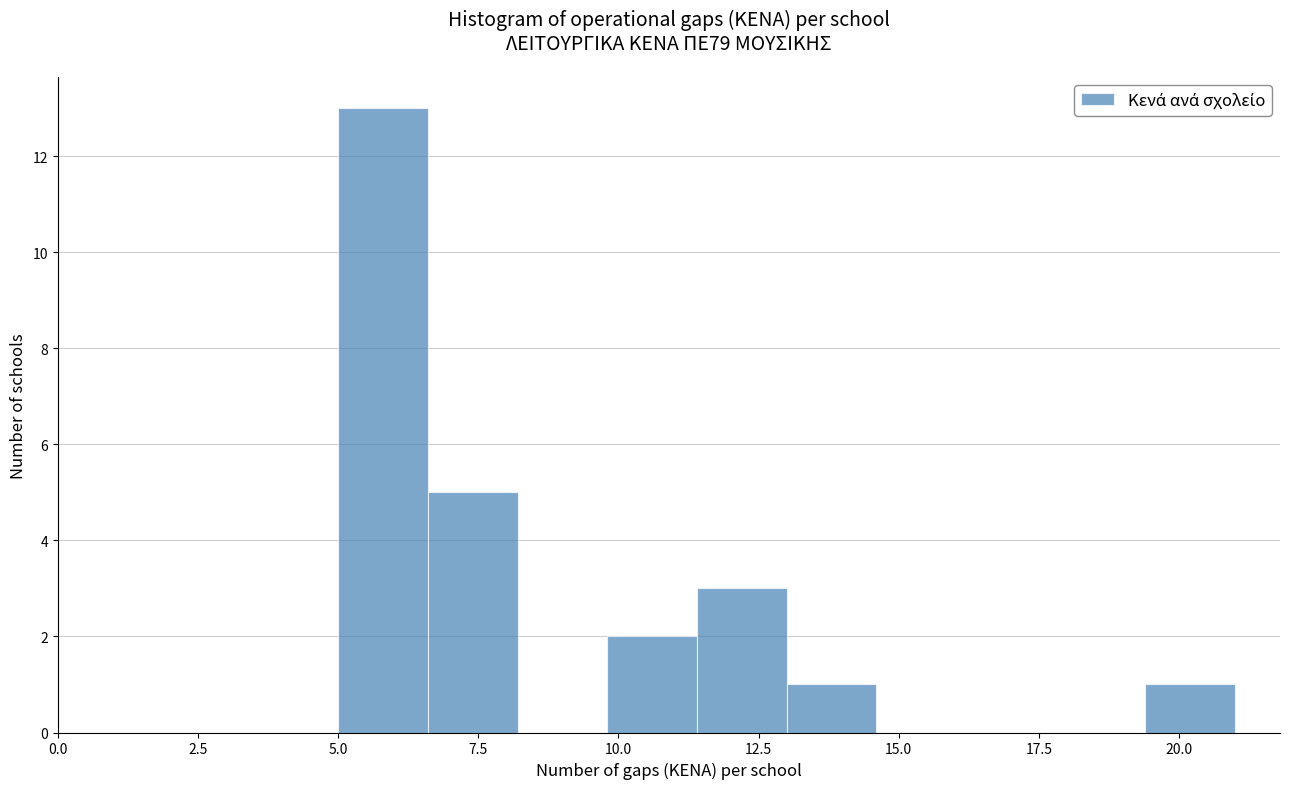

Around what value on the x-axis is the tallest bar? Give the approximate position of its centre, as read against the axis.

6.0